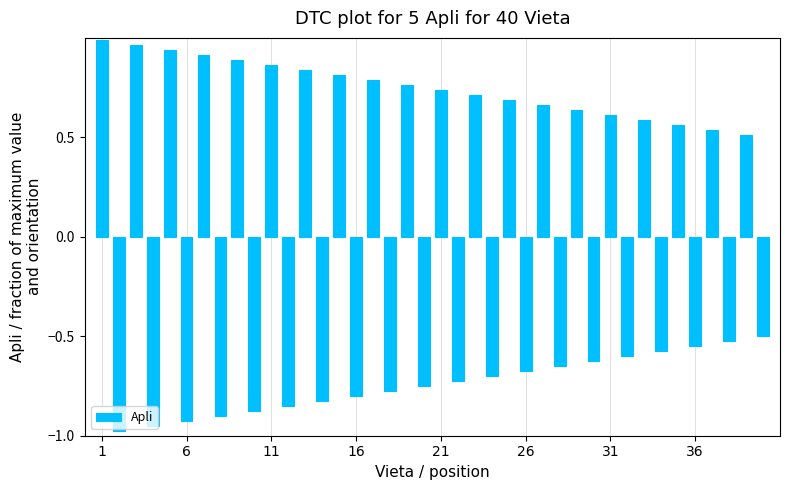

What is the difference between the maximum and minimum values?

2.0